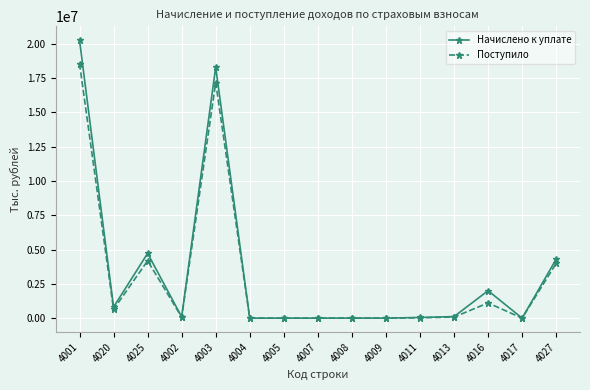

Is the value of Начислено к уплате at 4020 greater than the value of Поступило at 4001?

No